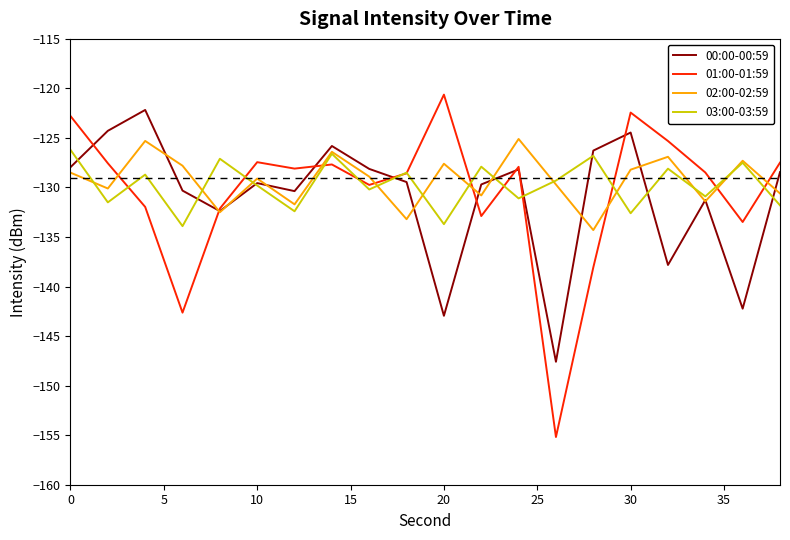

Which series has the widest spread of values?

01:00-01:59